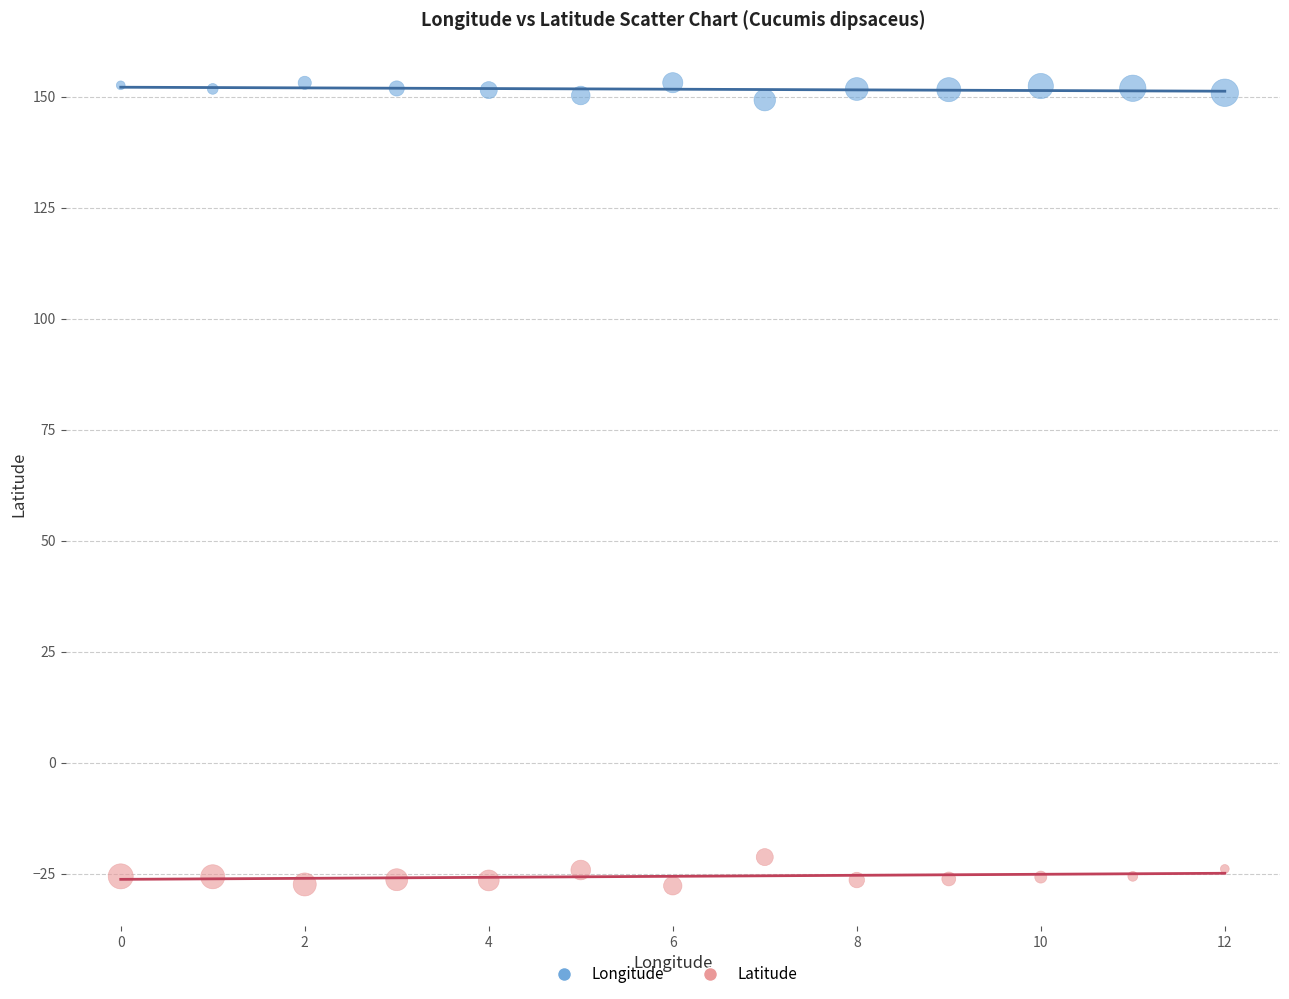

Which series reaches the maximum Y coordinate?

Longitude